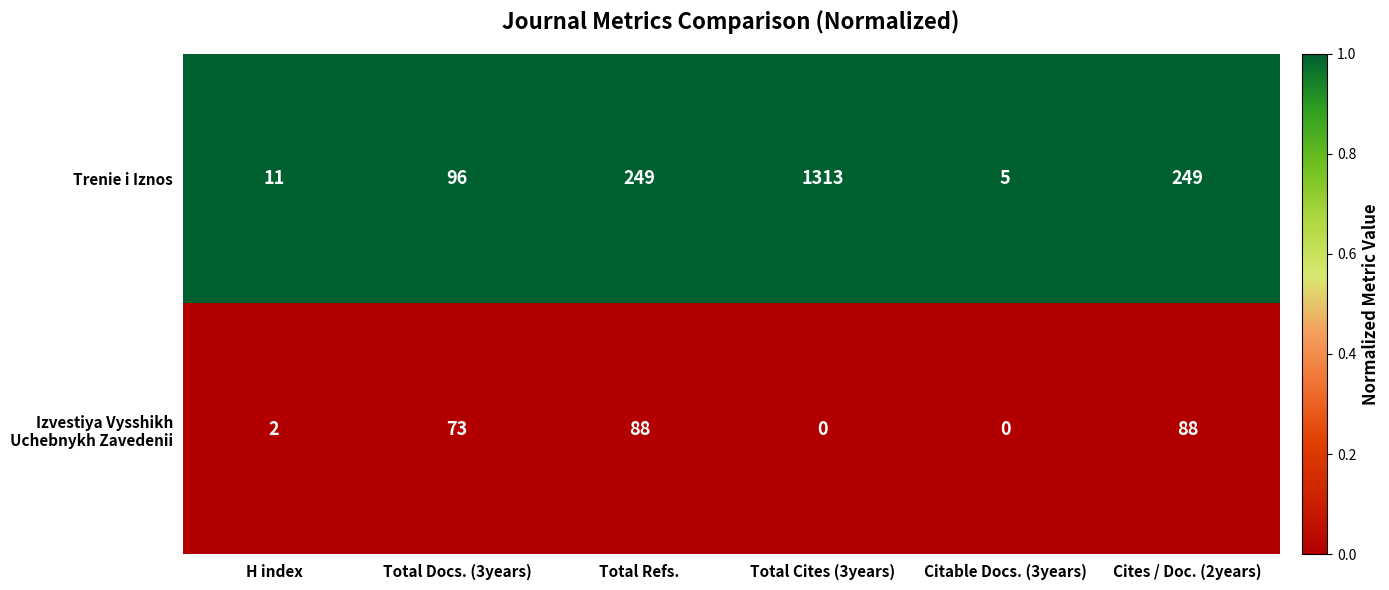

At how many categories does at least one series exceed 0?

6